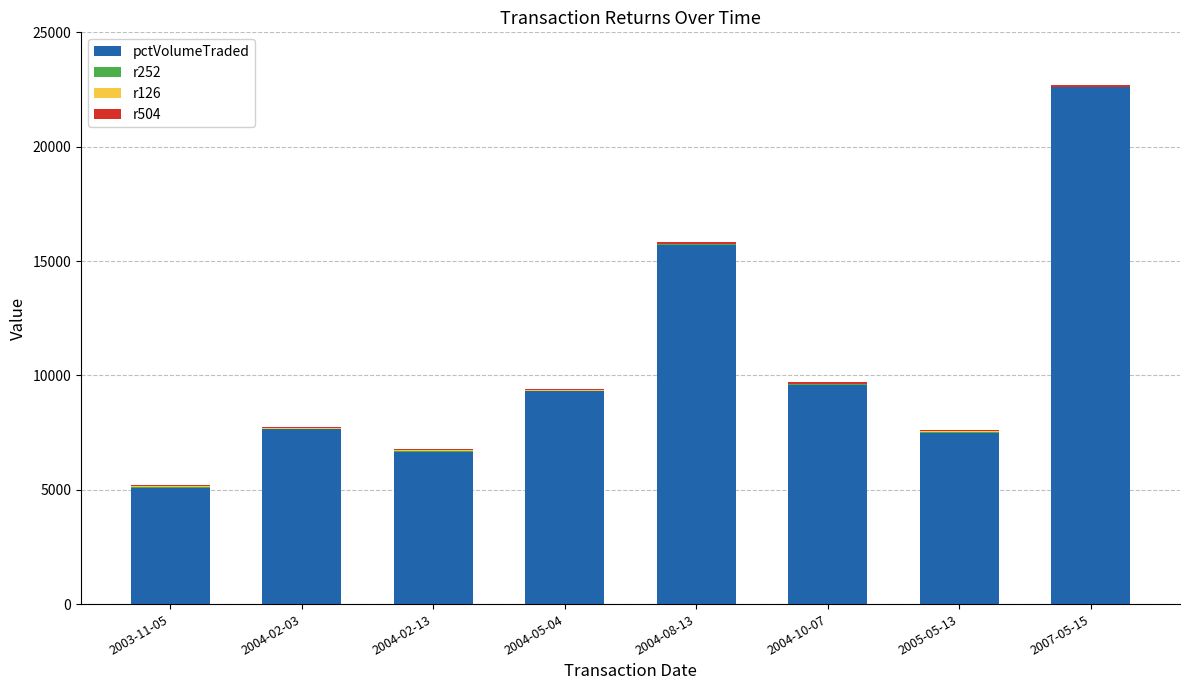

The value of pctVolumeTraded at 2003-11-05 is 1524. True or false?

False